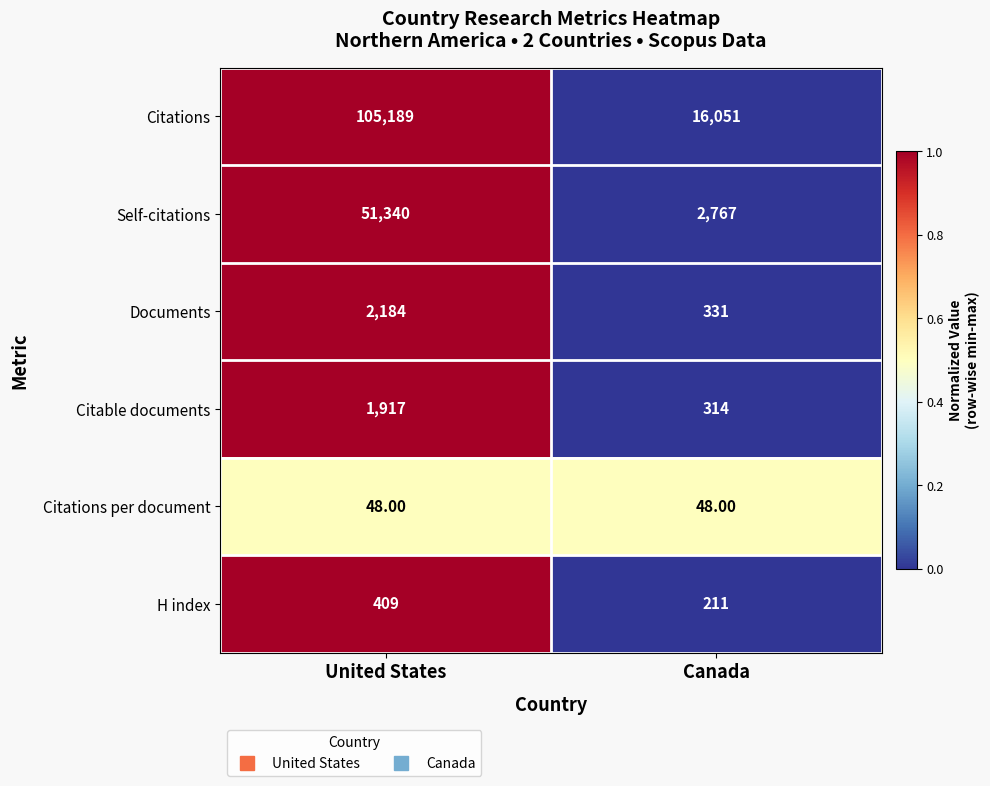

At which label is Self-citations closest to 27053?

Canada